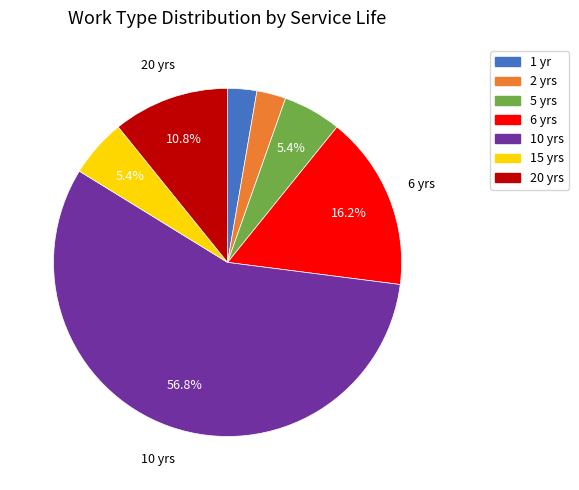

Does any single category account for the majority?

Yes